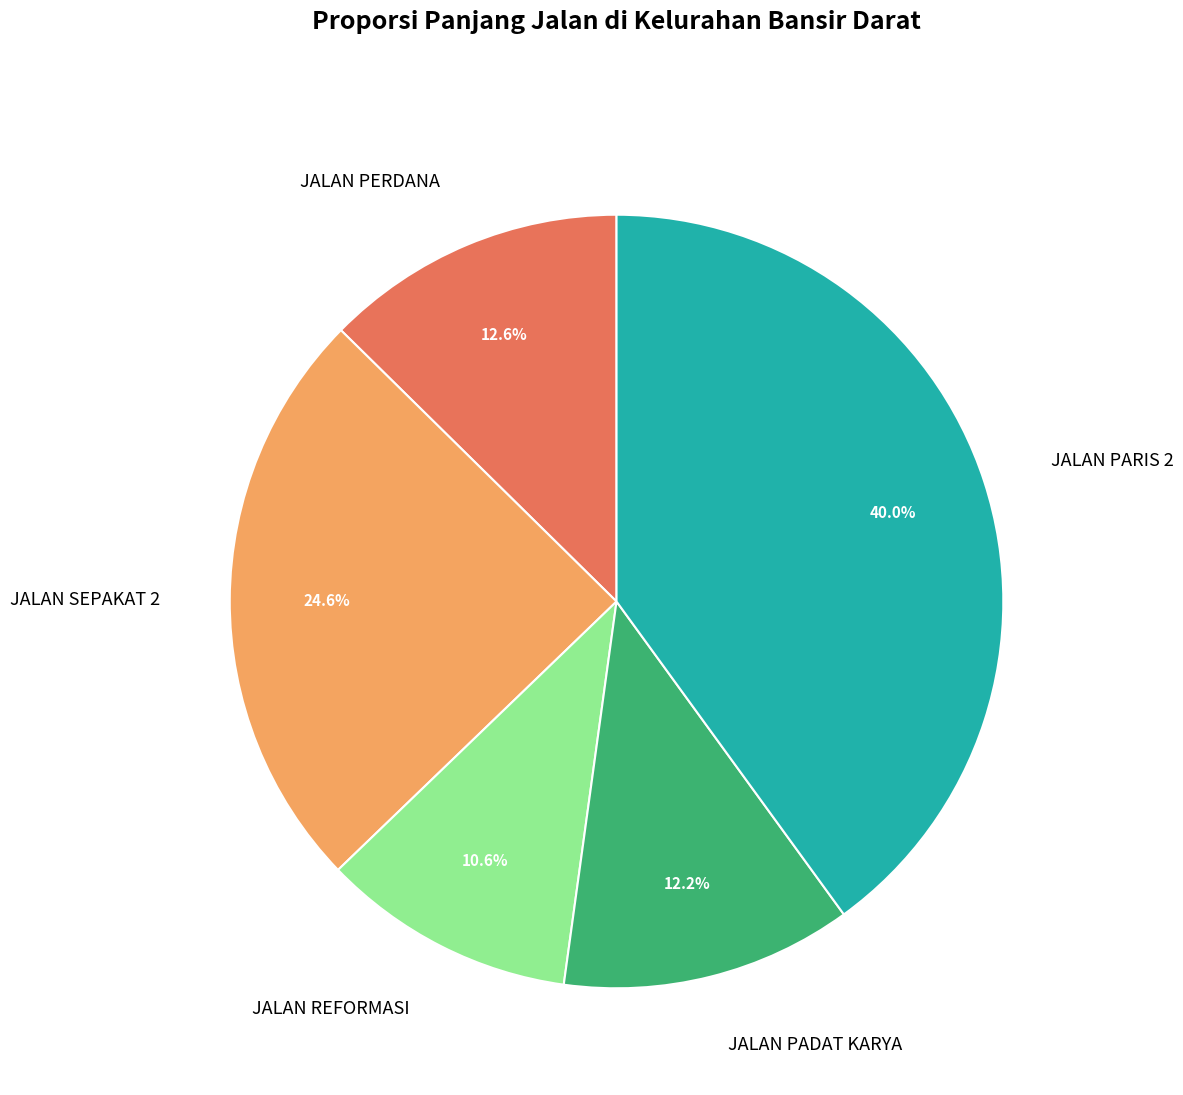

Is there any slice that represents more than half of the pie?

No